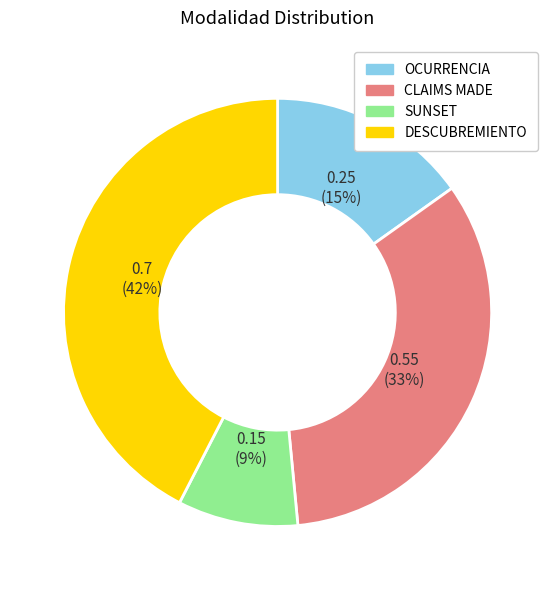

True or false: OCURRENCIA accounts for 15% of the total.

True